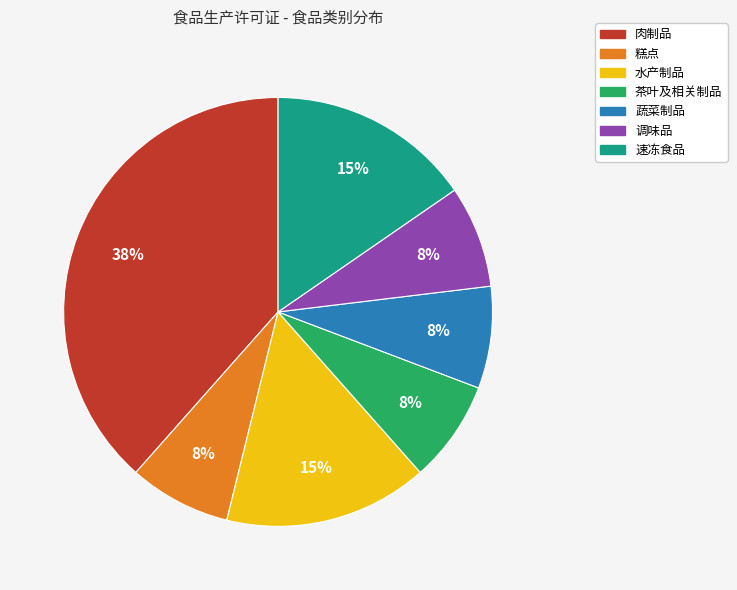

Does 茶叶及相关制品 represent more than half of the total?

No